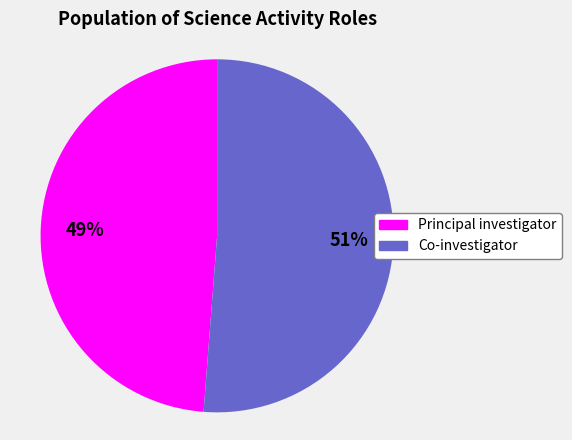

Is the sum of Principal investigator and Co-investigator greater than half?

Yes